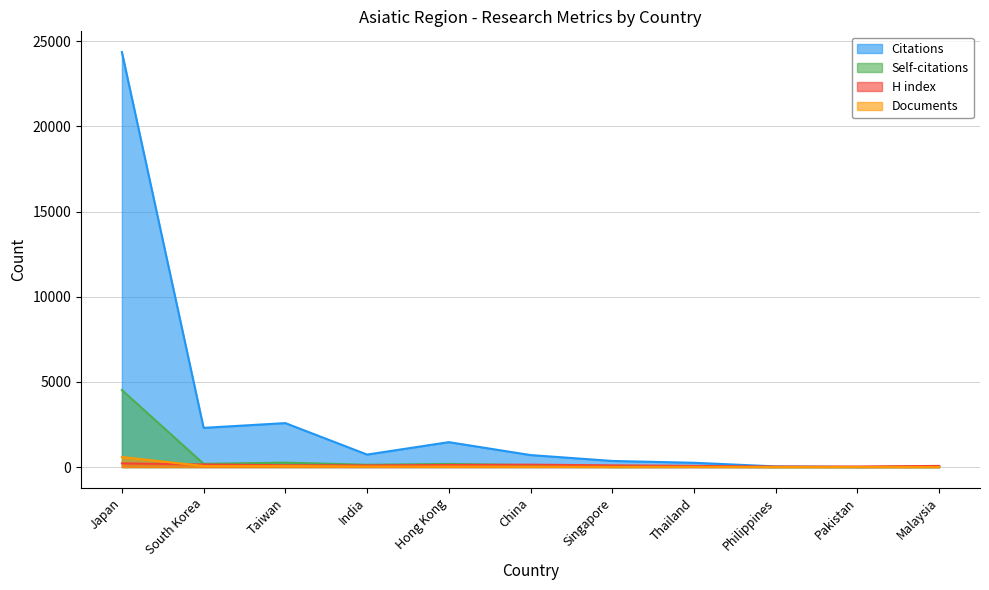

Does the chart display data point markers on the line(s)?

No